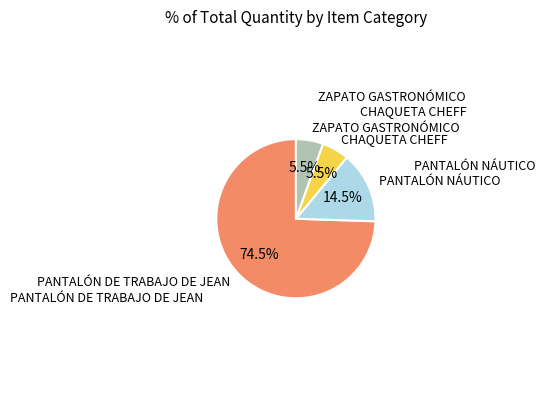

Count the number of slices in the pie.

4